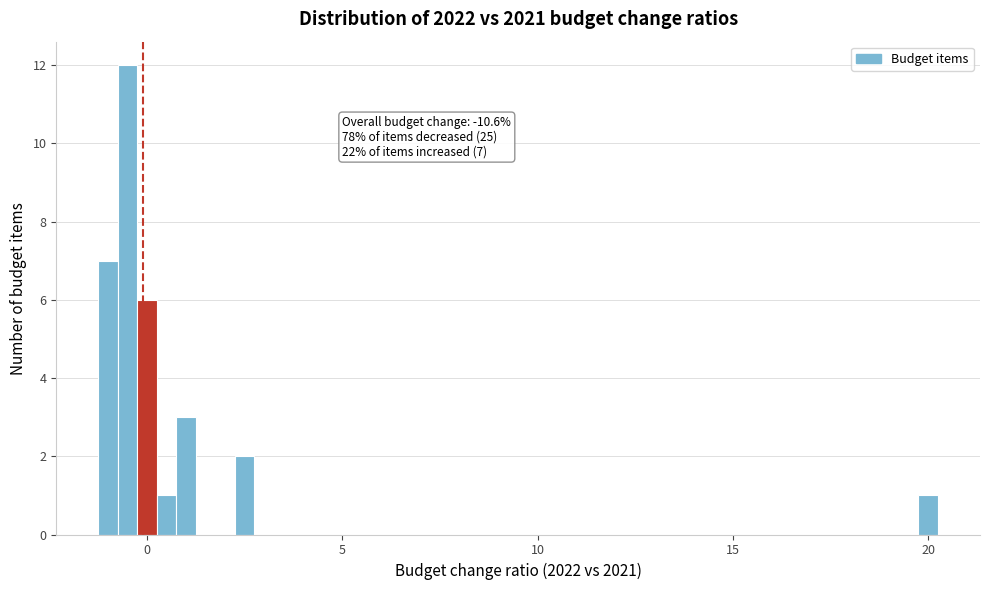

Read against the x-axis, roughly where is the centre of the tallest bar?

-0.5